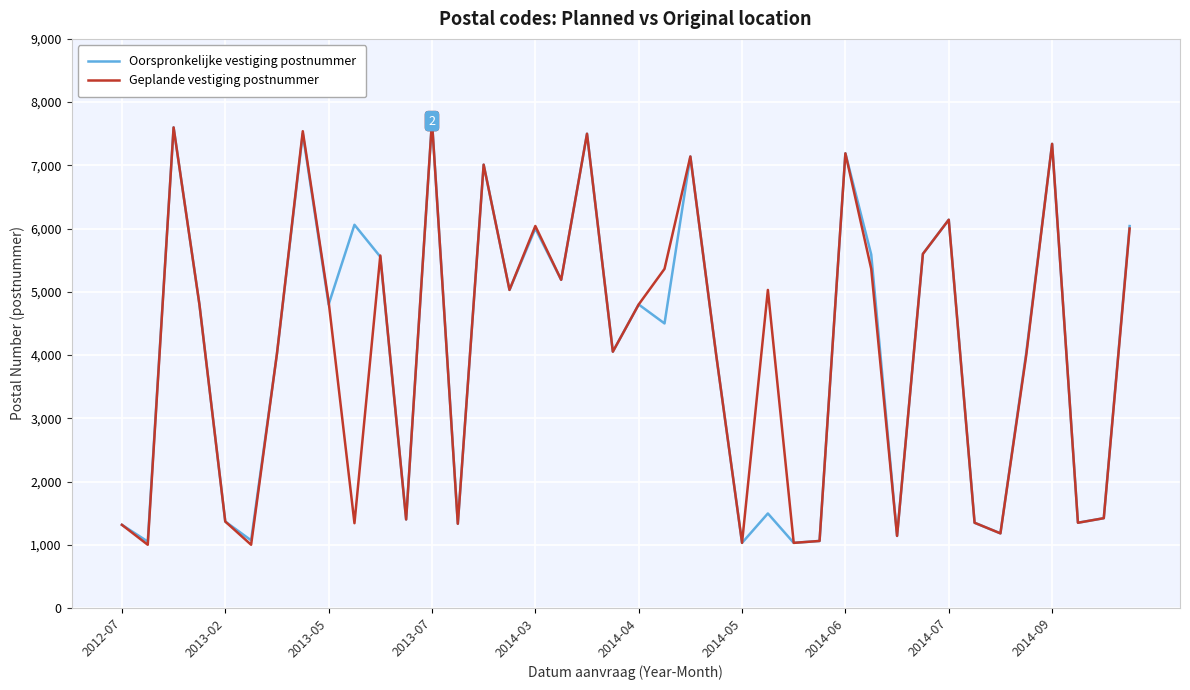

What is the minimum value shown in the chart?

1000